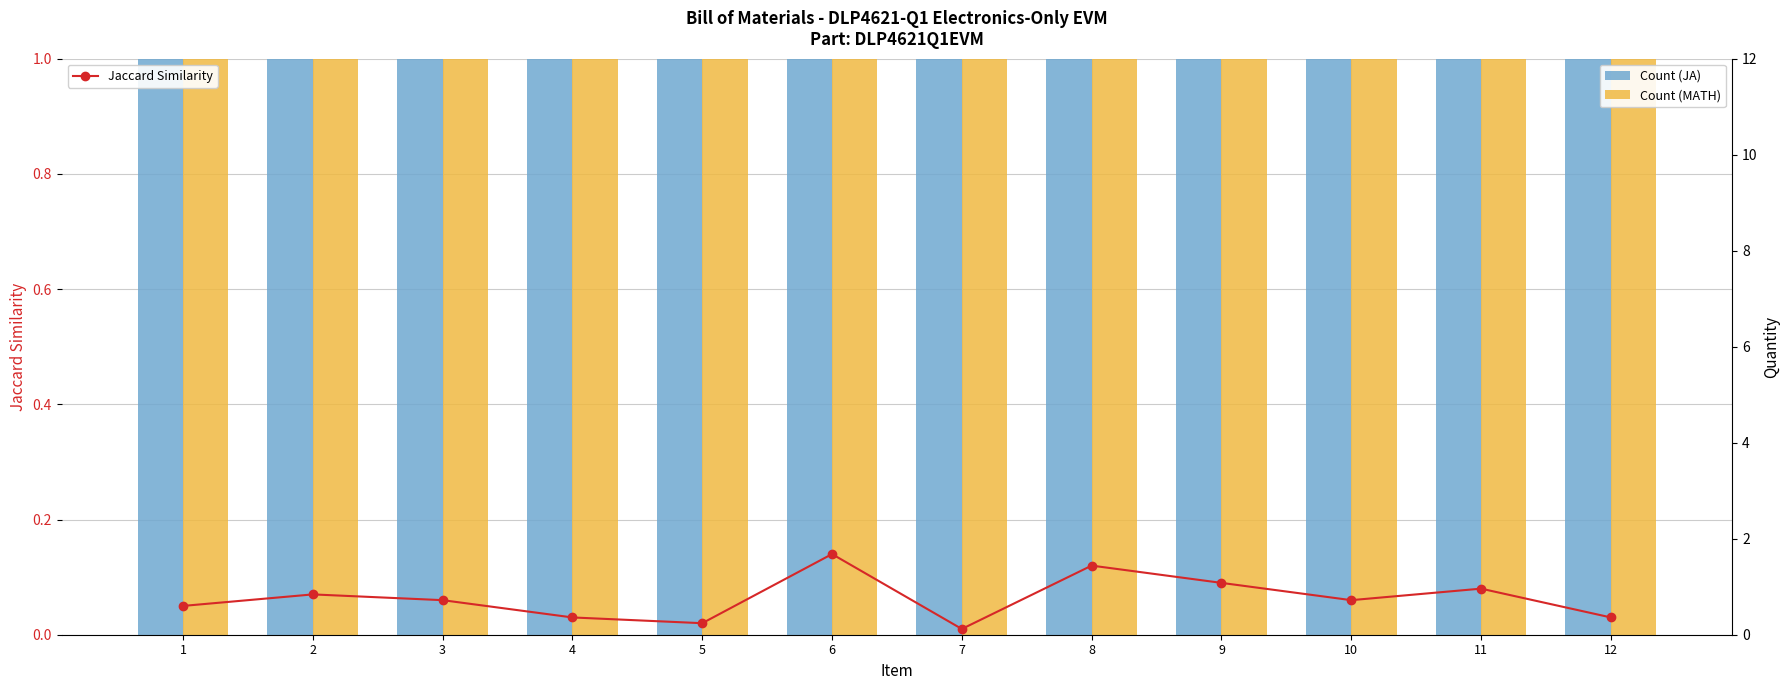

Which has a higher value, 10 or 12?

10